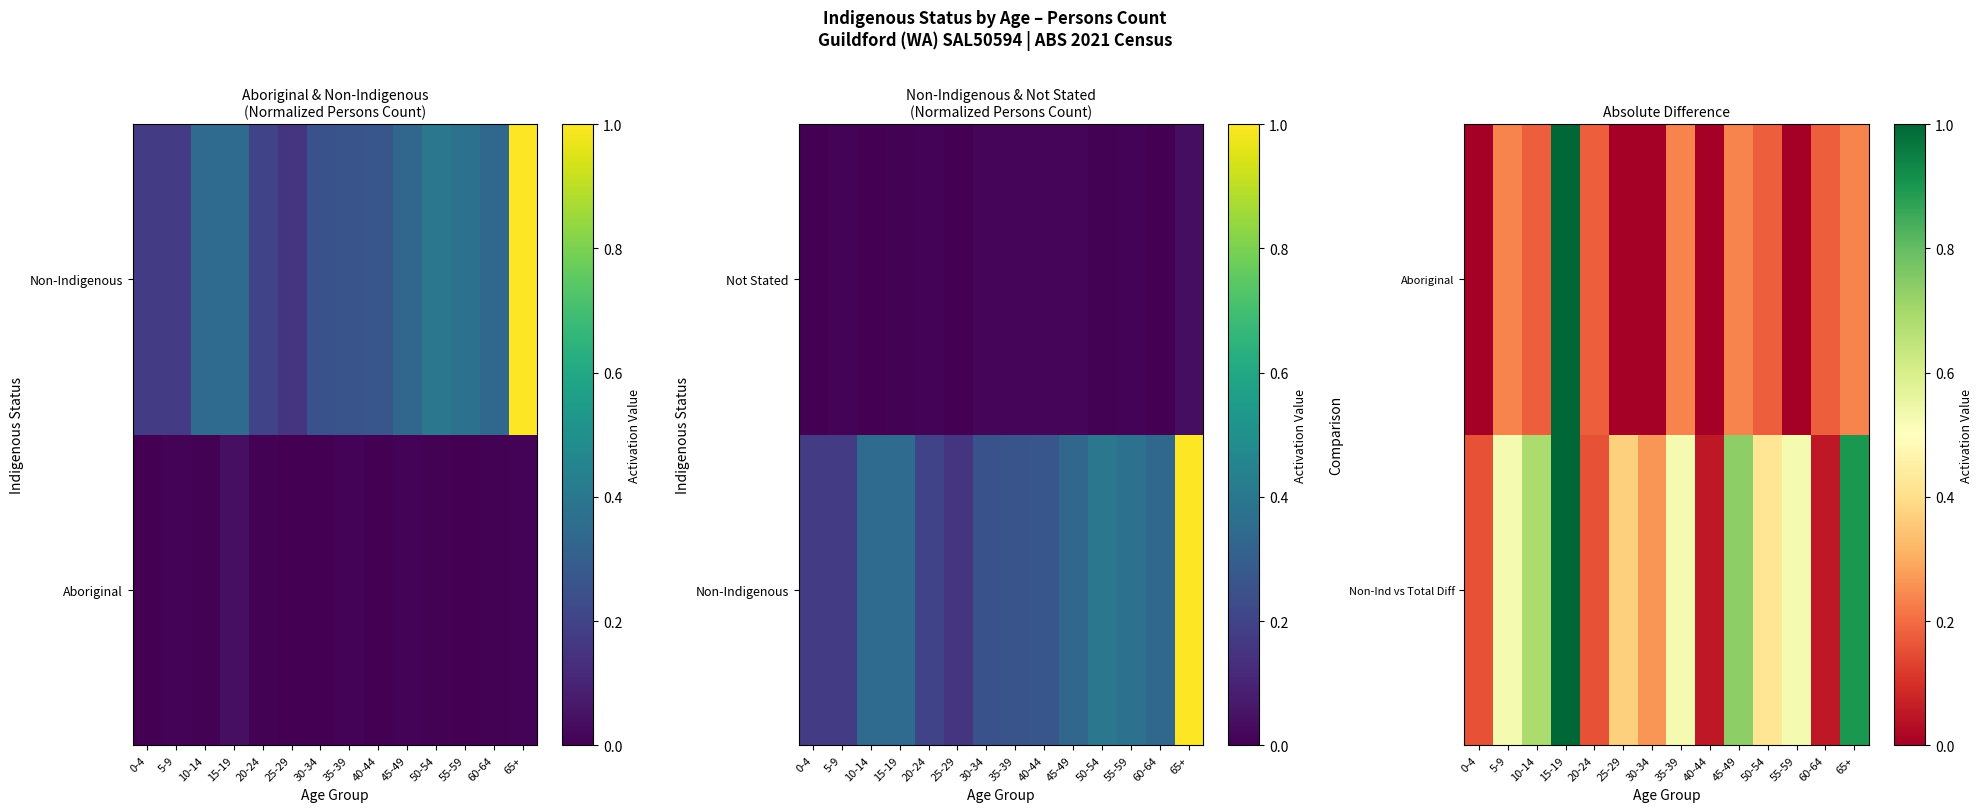

At which category is the sum across all series the highest?

15-19